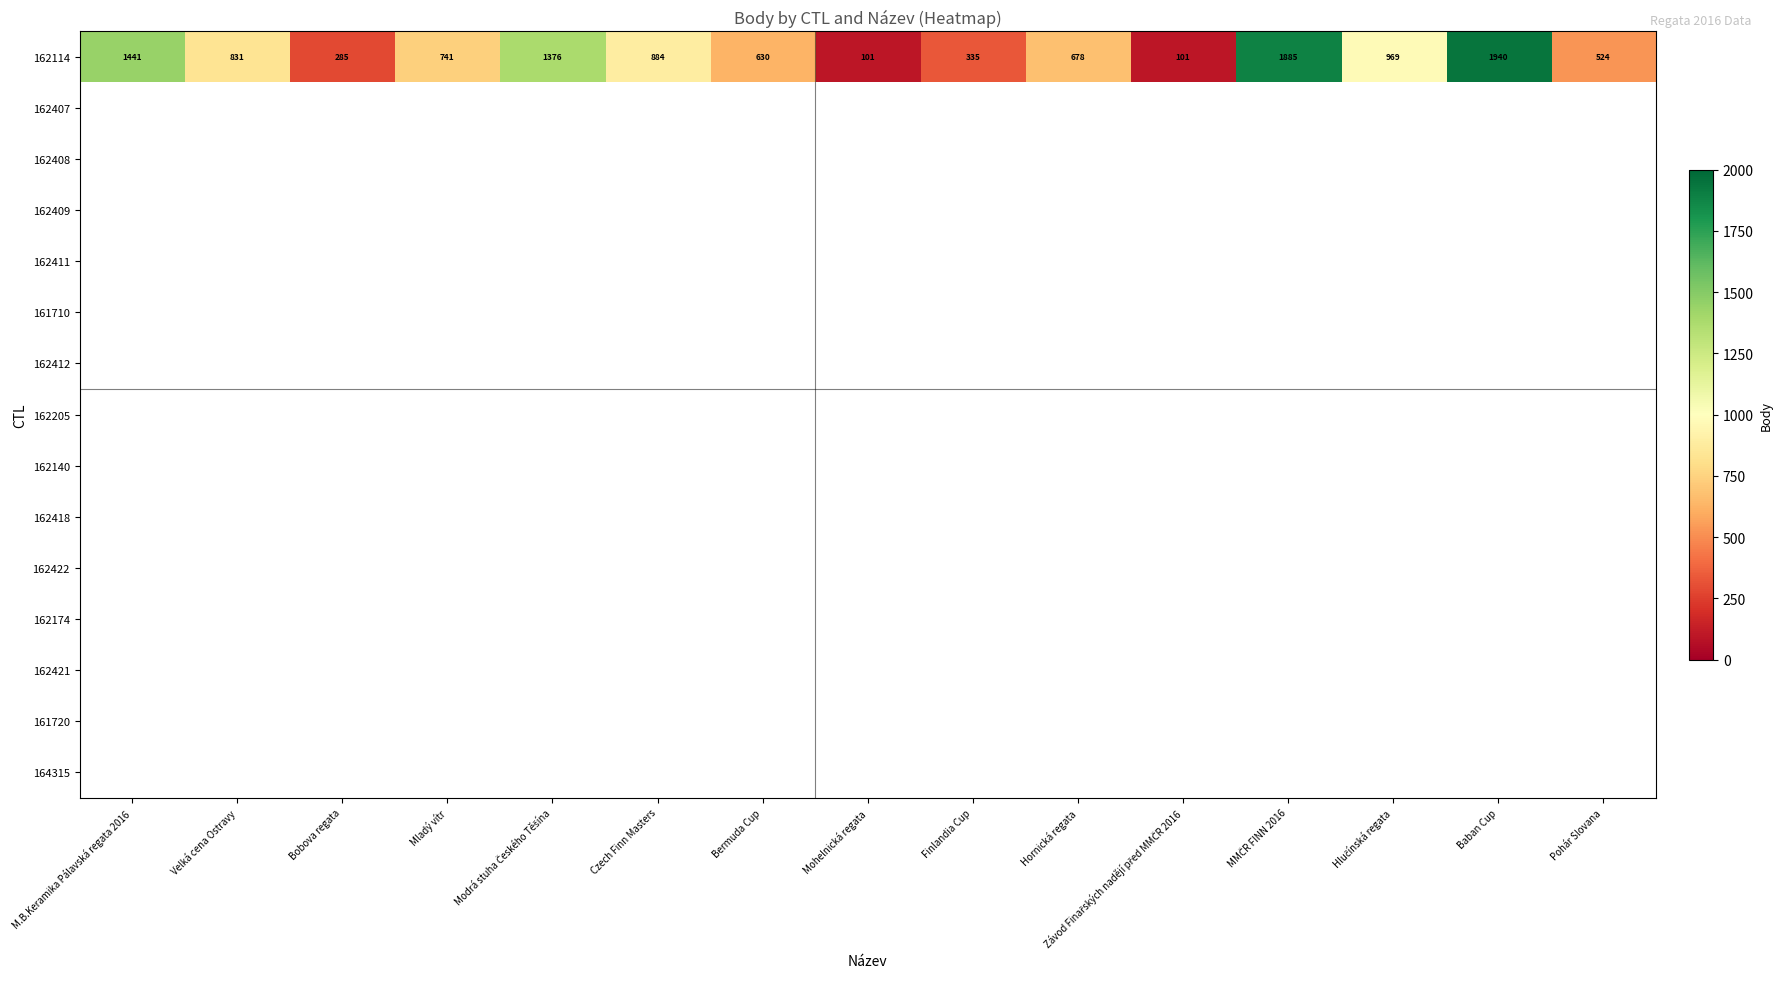

True or false: 162114 has a value of 101 at Mohelnická regata.

True